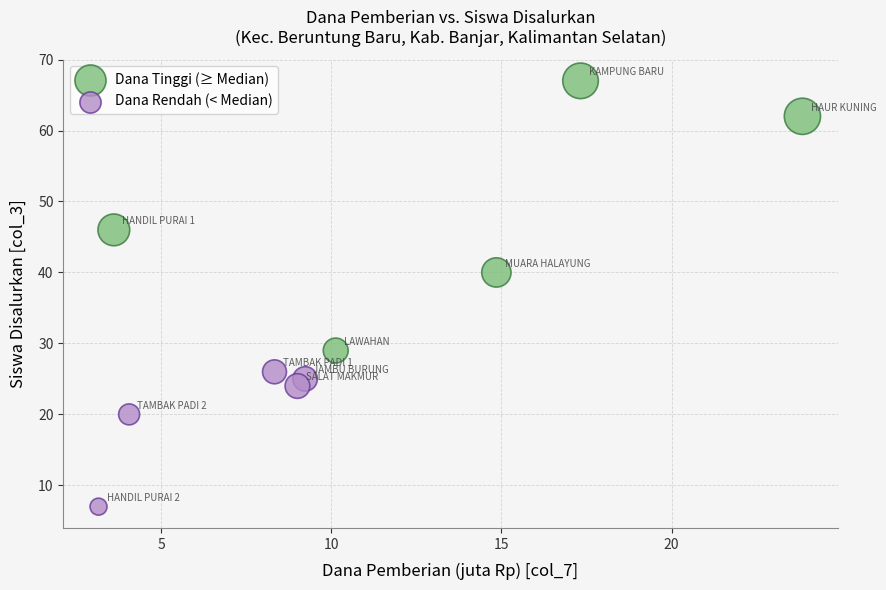

Which series reaches the minimum Y coordinate?

Dana Rendah (< Median)